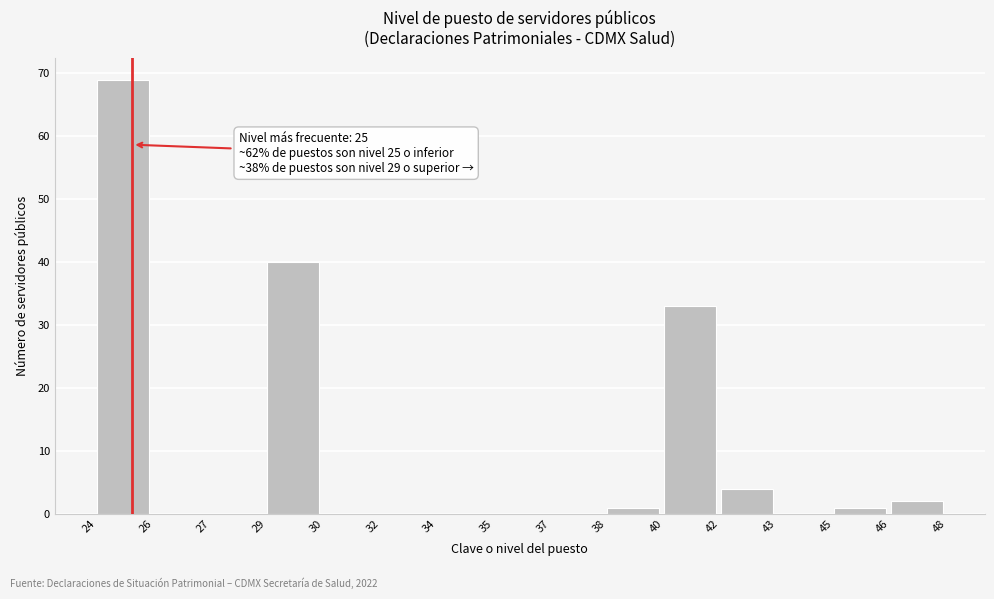

Reading right to left, what are all the values shown in this chart?

46=2	45=1	43=0	42=4	40=33	38=1	37=0	35=0	34=0	32=0	30=0	29=40	27=0	26=0	24=69